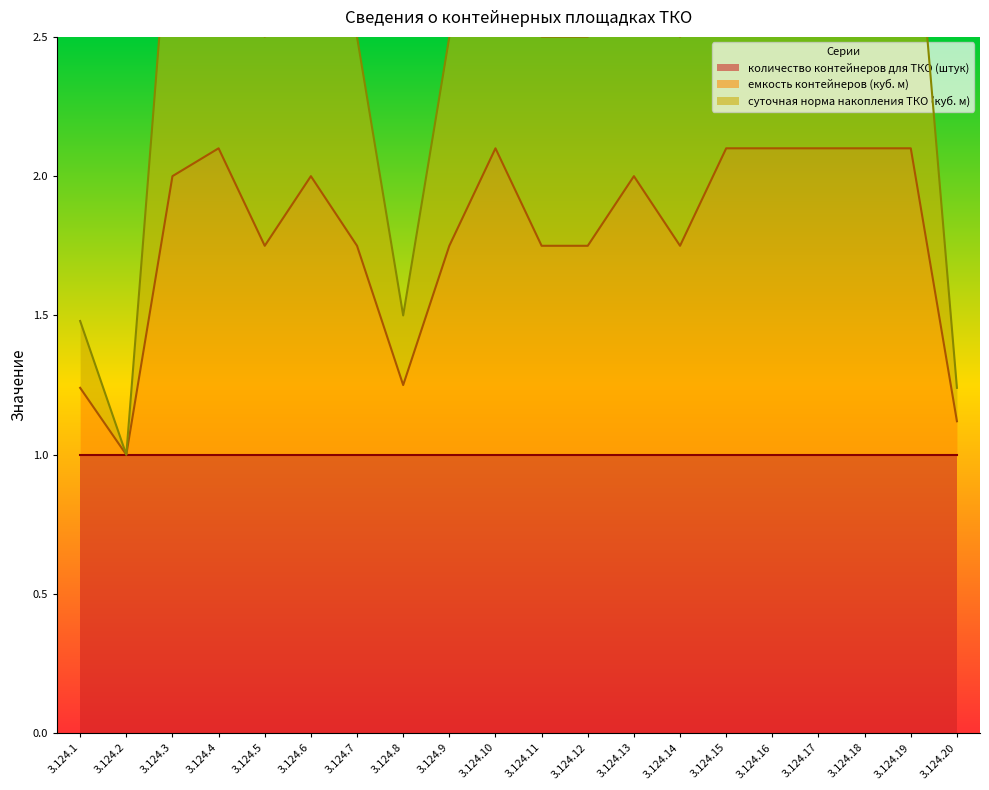

What is the sum of the суточная норма накопления ТКО (куб. м) values at 3.124.9 and 3.124.16?

5.7